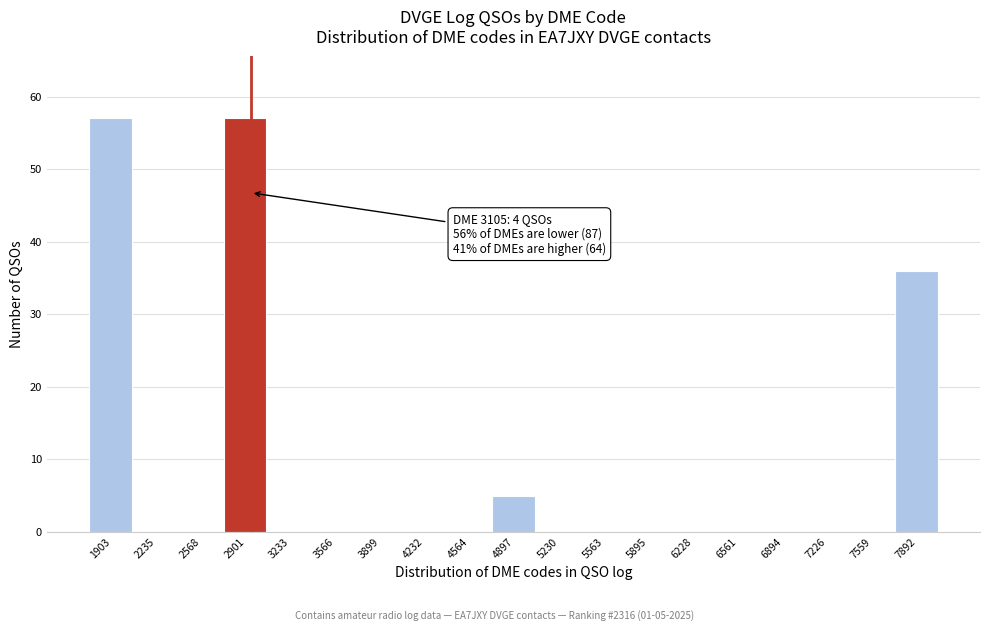

Reading left to right, transcribe all the data shown in this chart.

1903=57	2235=0	2568=0	2901=57	3233=0	3566=0	3899=0	4232=0	4564=0	4897=5	5230=0	5563=0	5895=0	6228=0	6561=0	6894=0	7226=0	7559=0	7892=36